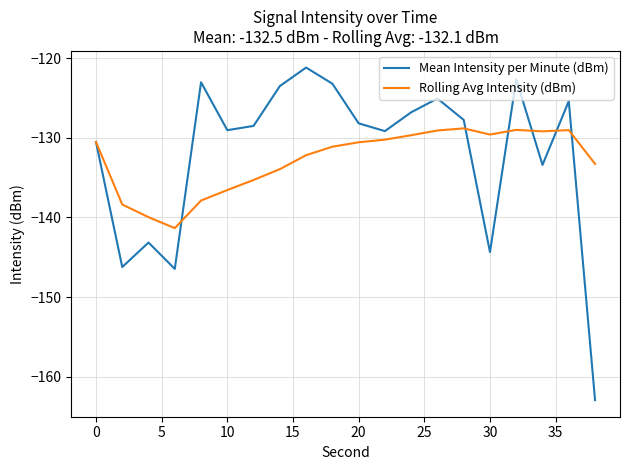

What is the minimum value shown in the chart?

-162.9